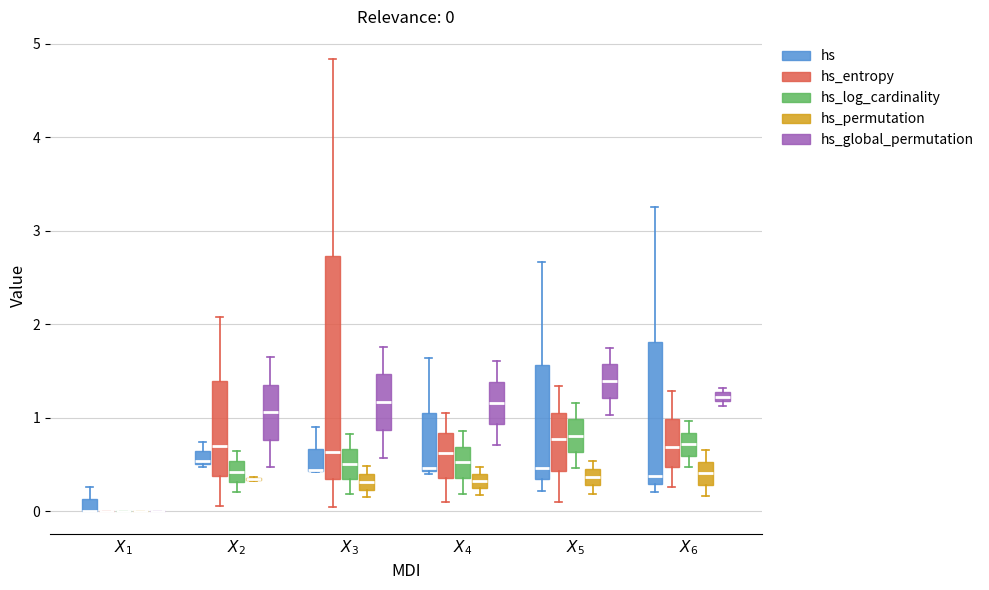

Which box is the tallest, from its lower edge to its upper edge?

$X_3$ (hs_entropy)